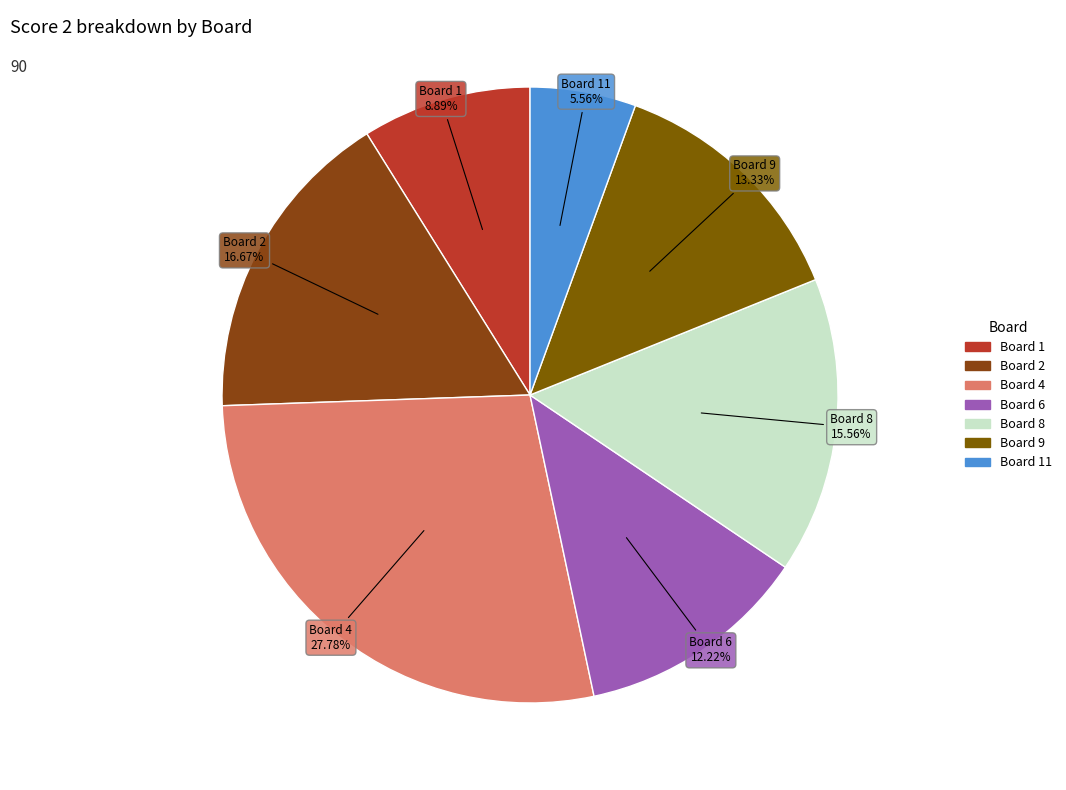

What is the largest slice in the pie chart?

Board 4